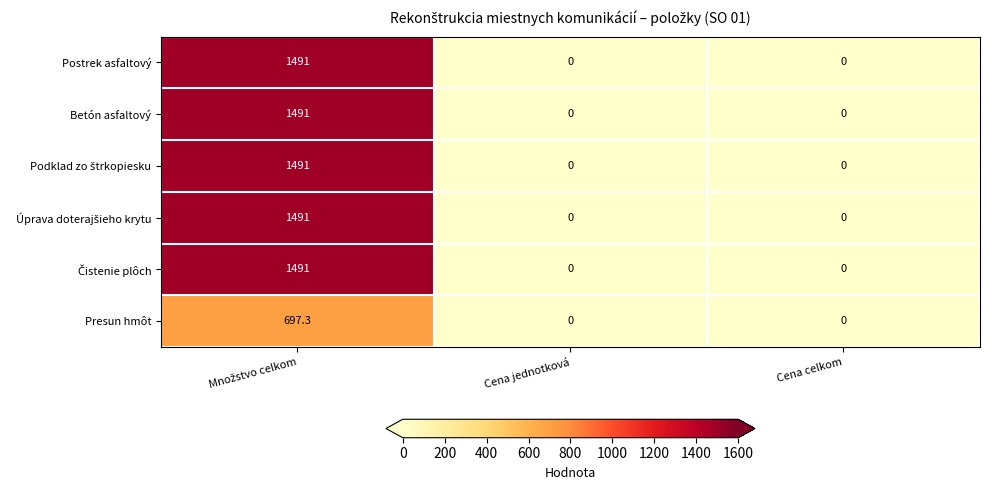

What is the difference between the maximum and minimum values in the Betón asfaltový series?

1491.0